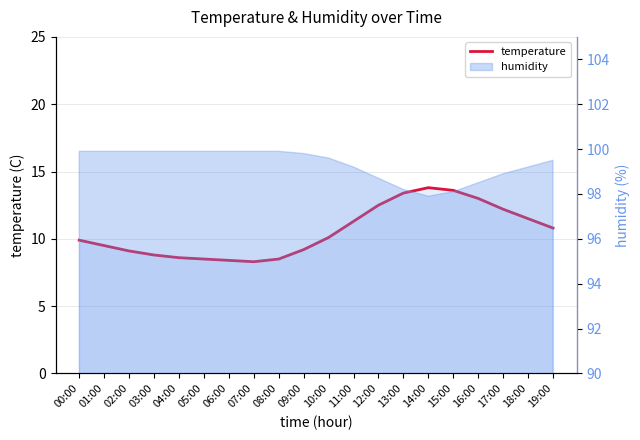

Where is the first local minimum?

07:00